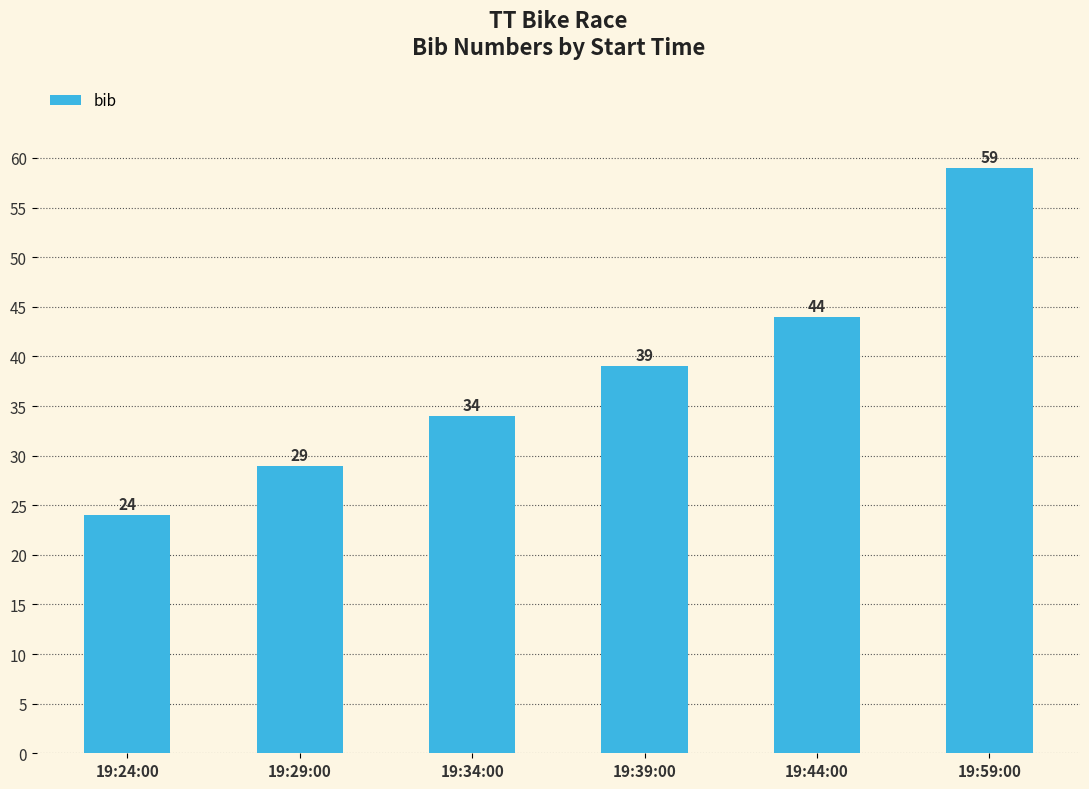

Which category has the highest value across all series?

19:59:00